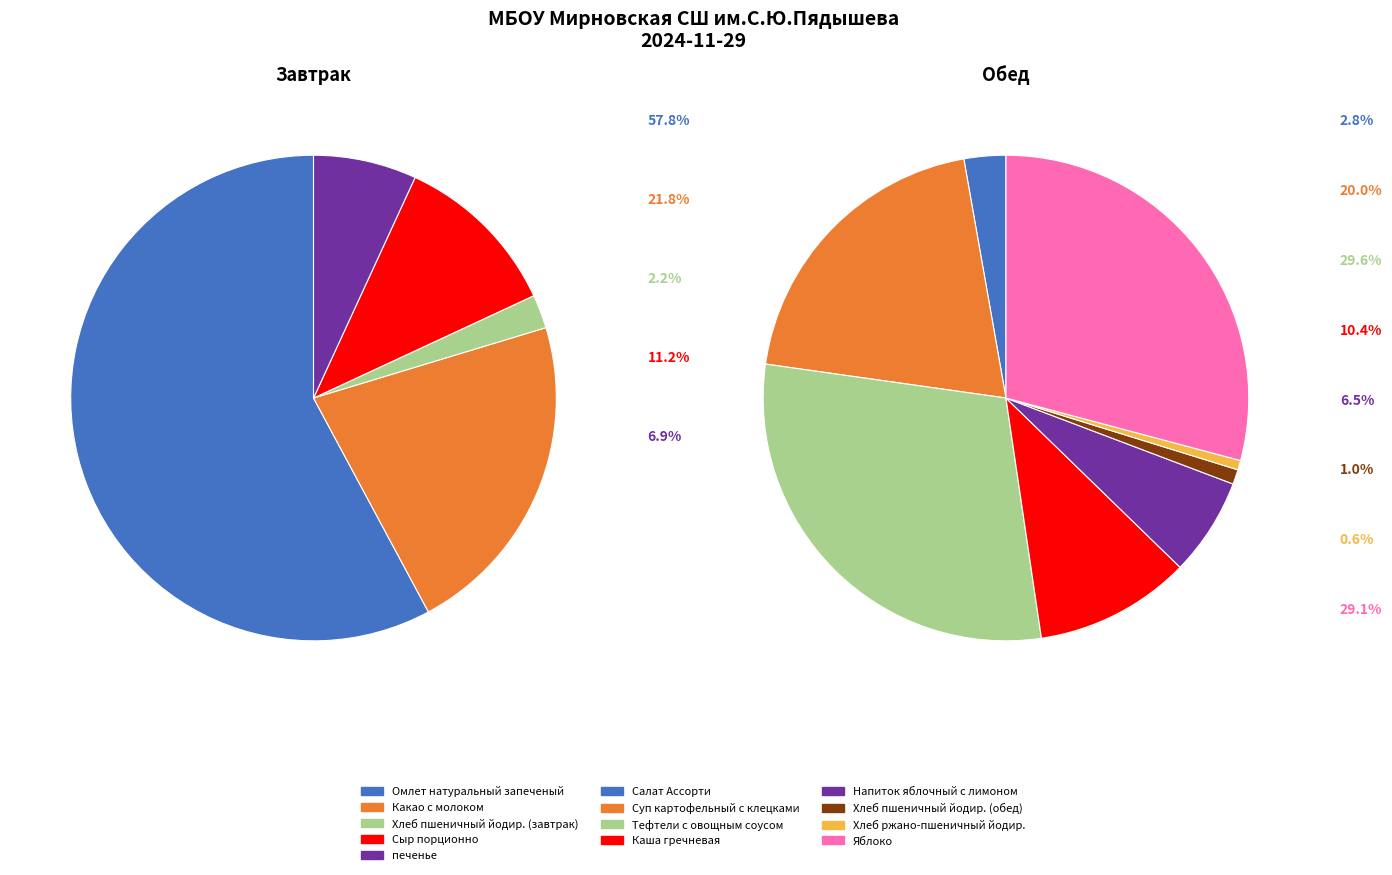

Which category has the smallest portion of the pie?

Хлеб ржано-пшеничный йодир.